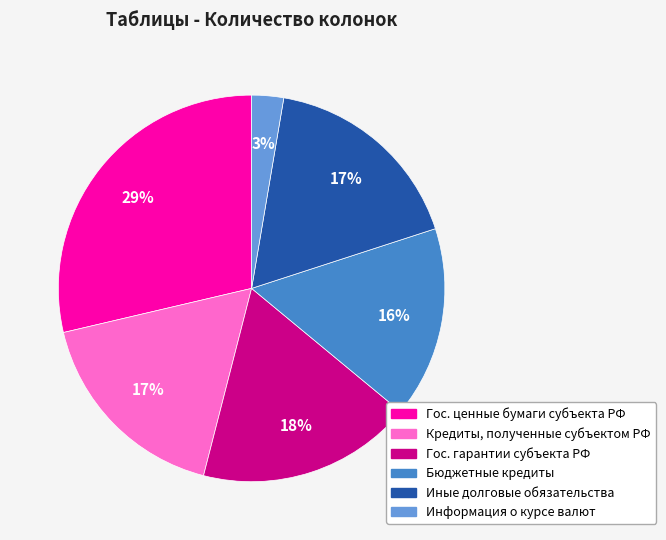

Does Гос. ценные бумаги субъекта РФ represent more than half of the total?

No